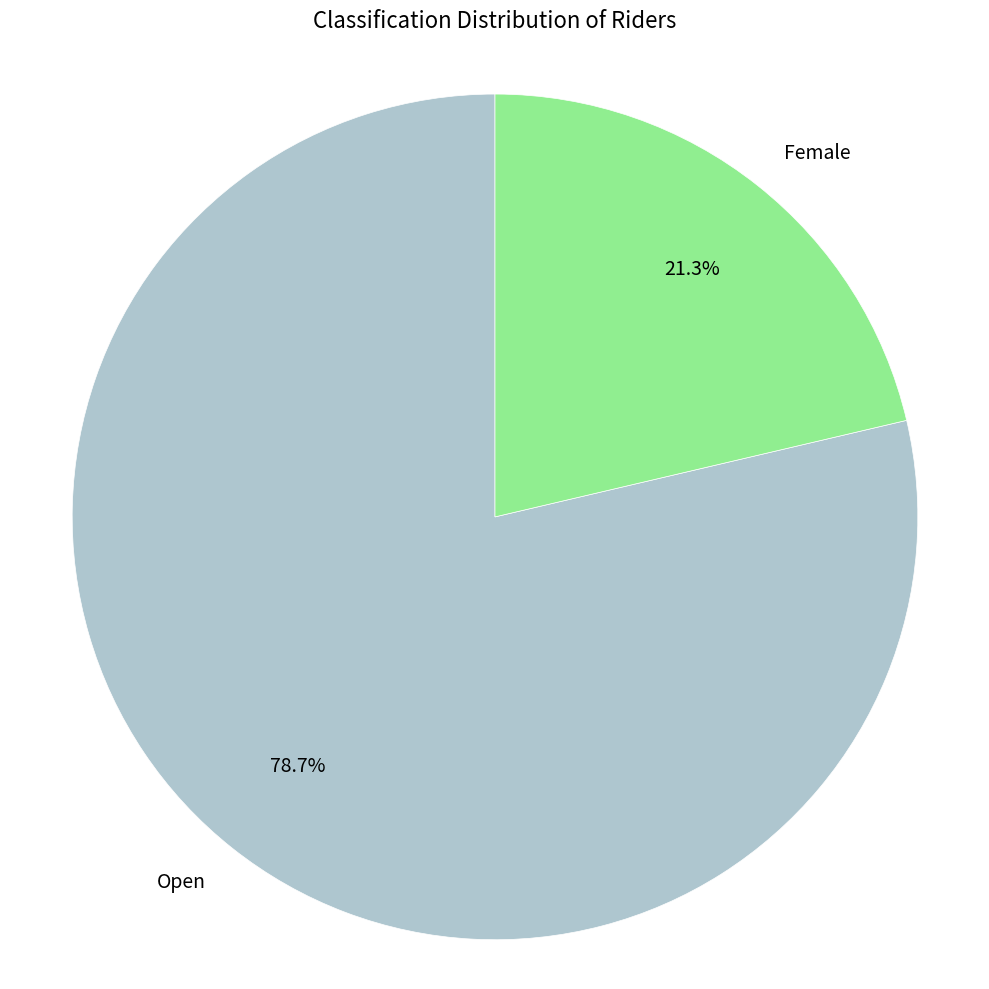

Is there any slice that represents more than half of the pie?

Yes